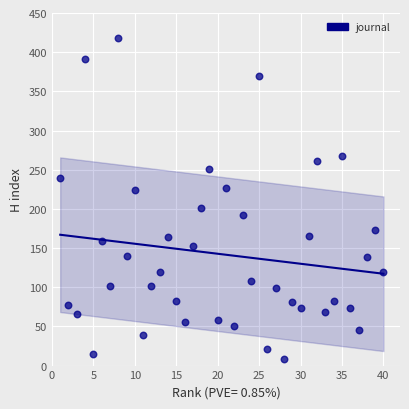

What is the range of X values (max minus min)?

39